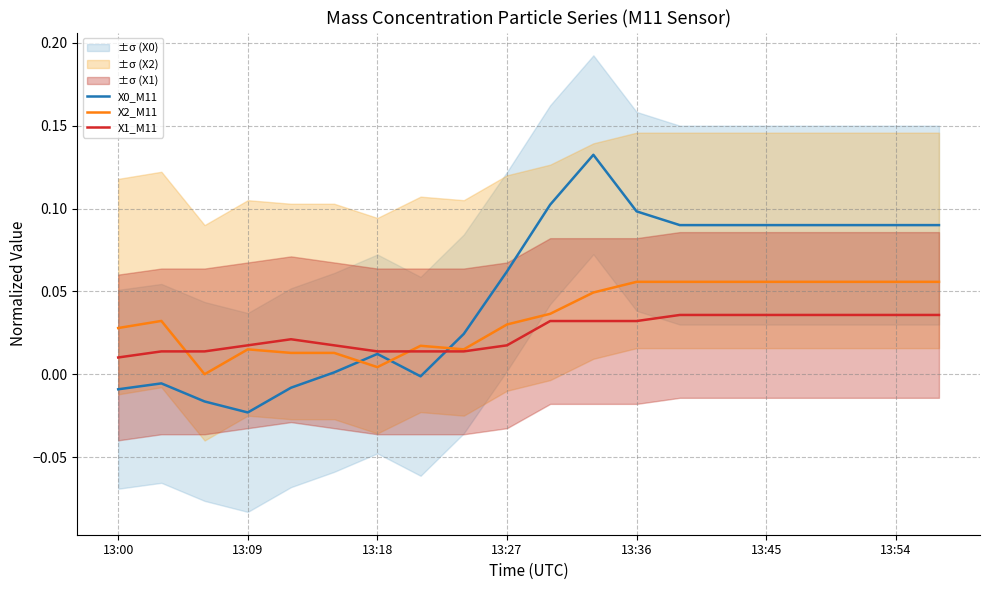

How many intersections are there between X0_M11 and X1_M11?

1